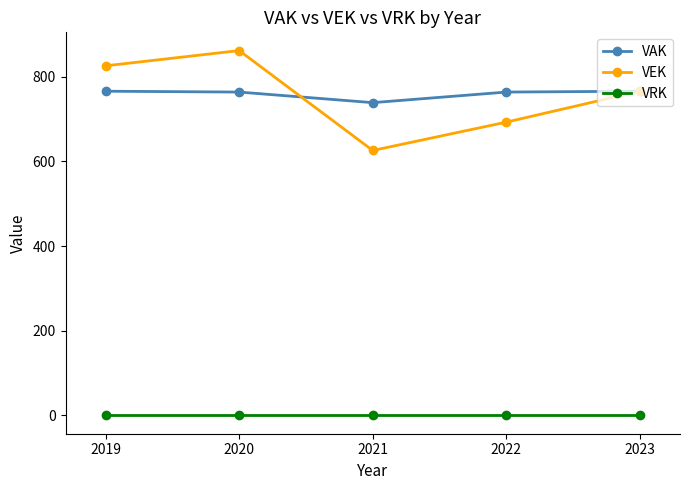

How many data points does each series have?

5